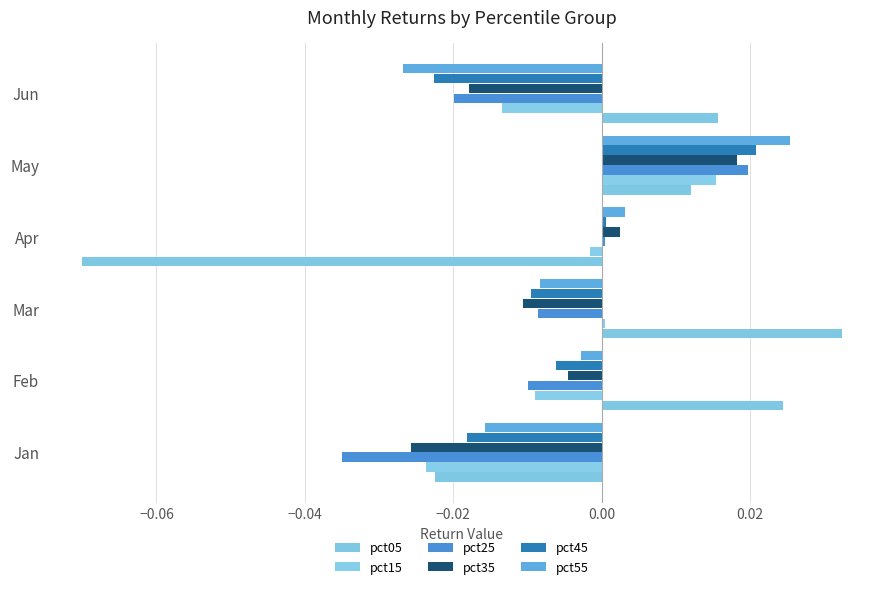

How many data points in pct55 are above 0?

2